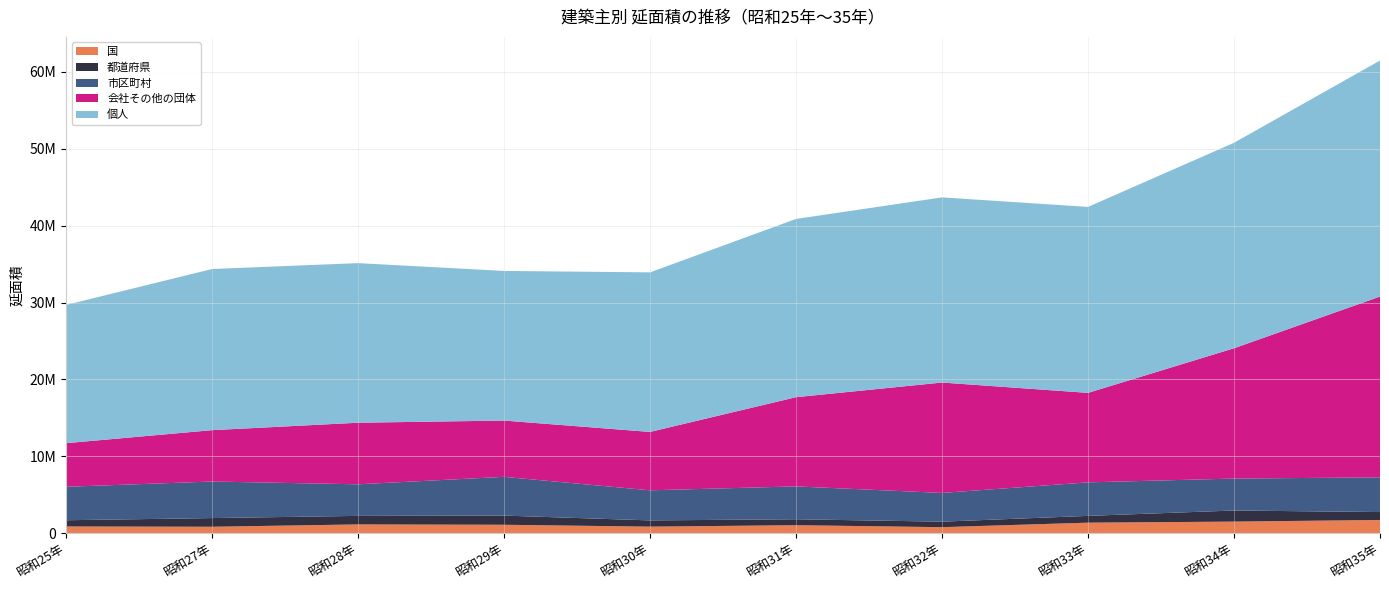

Reading left to right, list all the values displayed in this chart.

国: 昭和25年=884756	昭和27年=848783	昭和28年=1150208	昭和29年=1106678	昭和30年=861359	昭和31年=1051232	昭和32年=794082	昭和33年=1380156	昭和34年=1517111	昭和35年=1728660
都道府県: 昭和25年=808022	昭和27年=1126693	昭和28年=1110335	昭和29年=1191953	昭和30年=811015	昭和31年=770434	昭和32年=714034	昭和33年=880621	昭和34年=1442510	昭和35年=1029646
市区町村: 昭和25年=4348529	昭和27年=4751997	昭和28年=4106441	昭和29年=5037744	昭和30年=3913091	昭和31年=4272236	昭和32年=3736907	昭和33年=4357686	昭和34年=4152574	昭和35年=4508739
会社その他の団体: 昭和25年=5670750	昭和27年=6676665	昭和28年=8004097	昭和29年=7316031	昭和30年=7588693	昭和31年=11597342	昭和32年=14351753	昭和33年=11633091	昭和34年=16939753	昭和35年=23508248
個人: 昭和25年=17973839	昭和27年=20951528	昭和28年=20750222	昭和29年=19453932	昭和30年=20746179	昭和31年=23174501	昭和32年=24071797	昭和33年=24177226	昭和34年=26714169	昭和35年=30685749